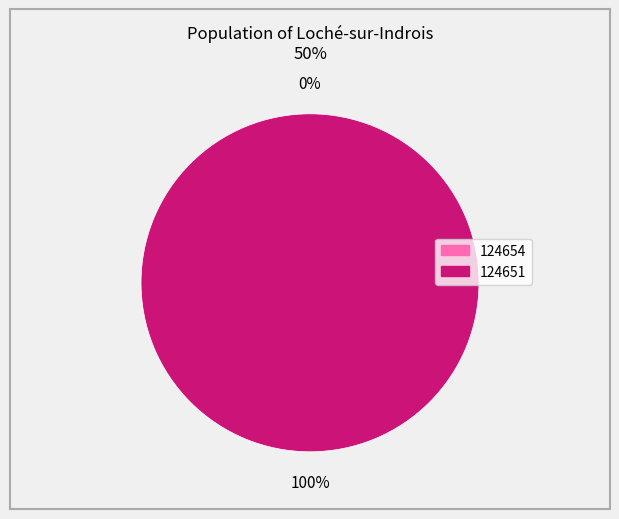

To the nearest percent, what is the difference between the 124651 and 124654 slice percentages?

100%